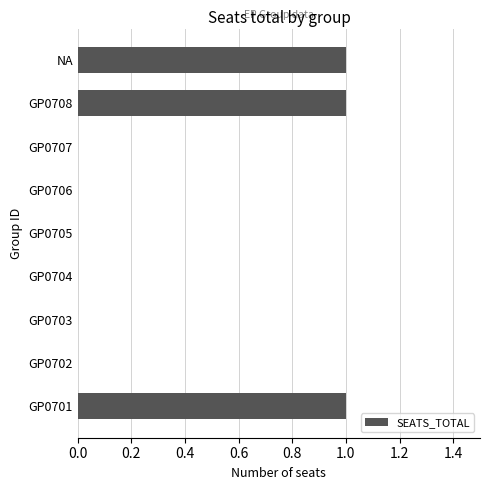

The chart shows a value of -1 at GP0702. True or false?

False